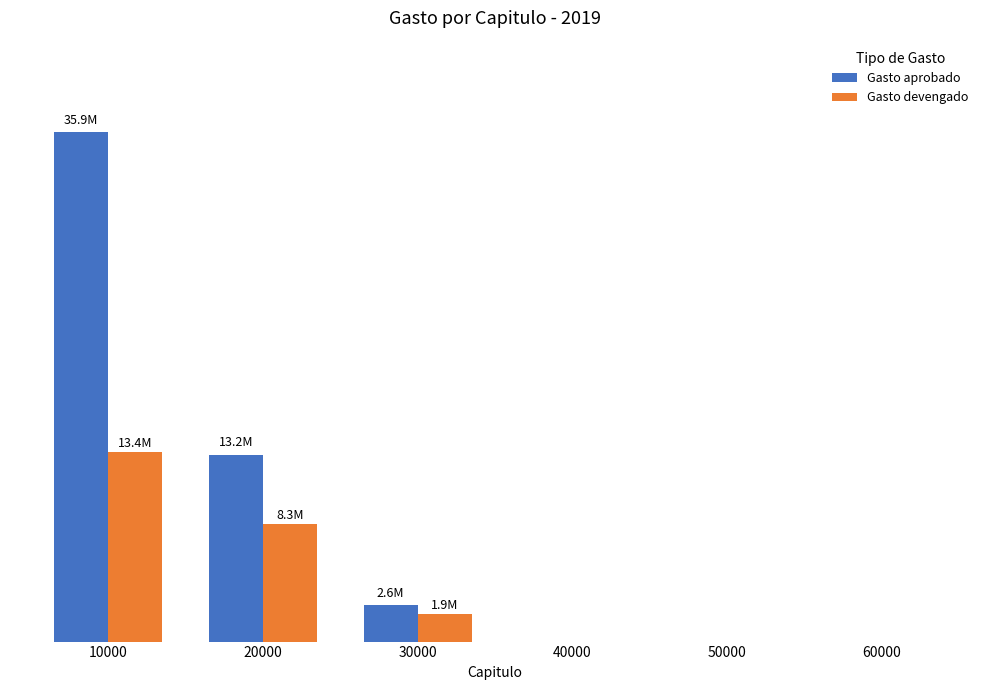

What is the sum of the Gasto devengado values at 40000 and 30000?

1930611.9